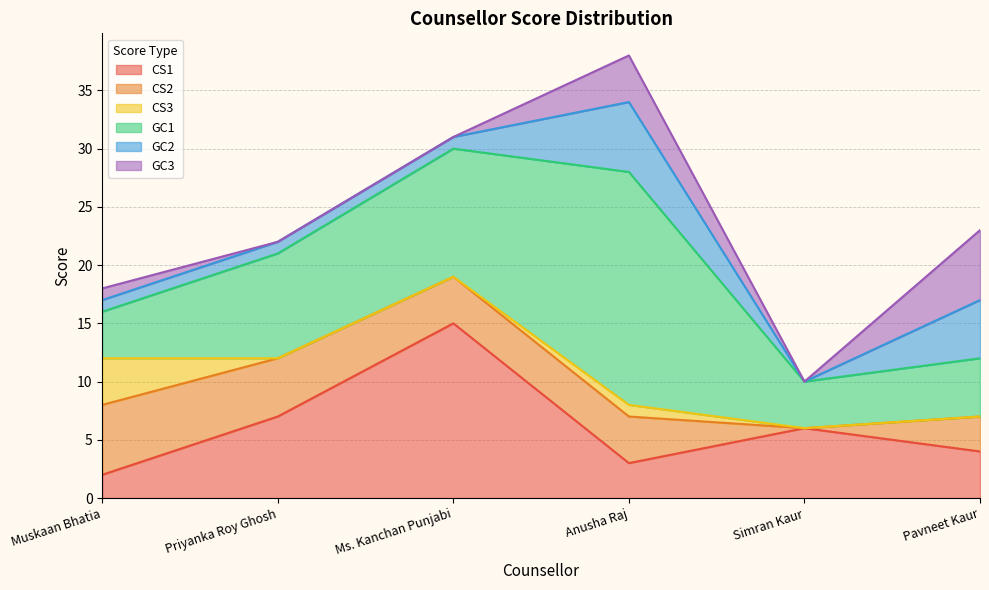

What is the difference between the maximum and minimum values in the GC3 series?

6